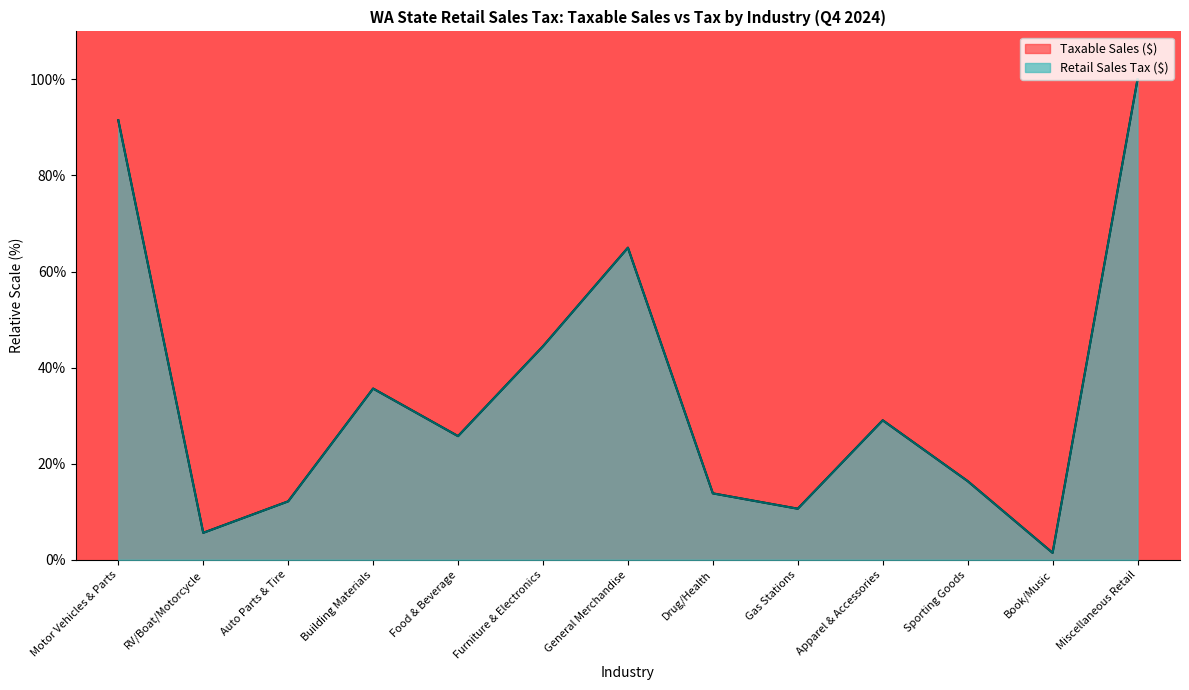

What is the value of the Taxable Sales ($) point at the 12th from the left?

1.4